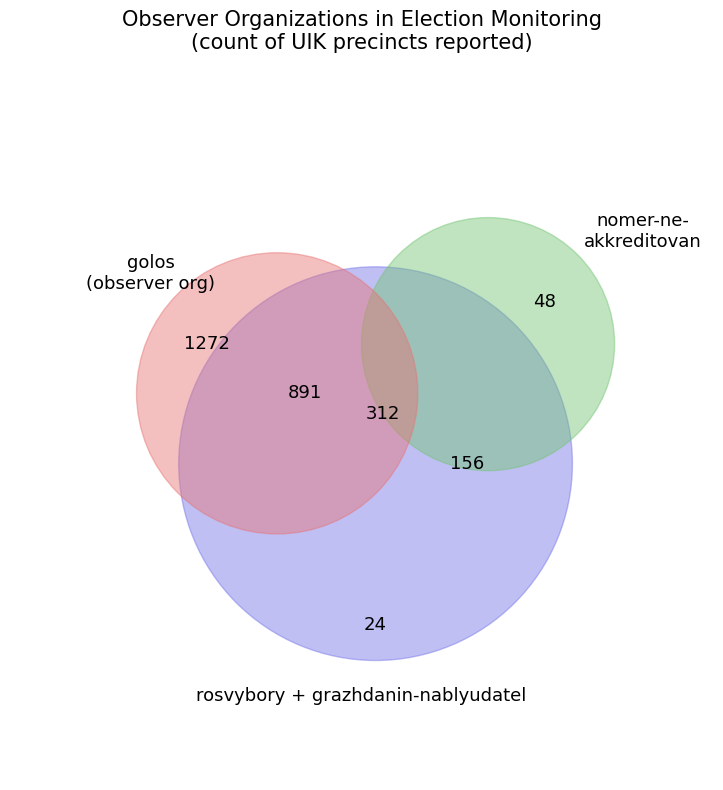

Does any single category account for the majority?

No